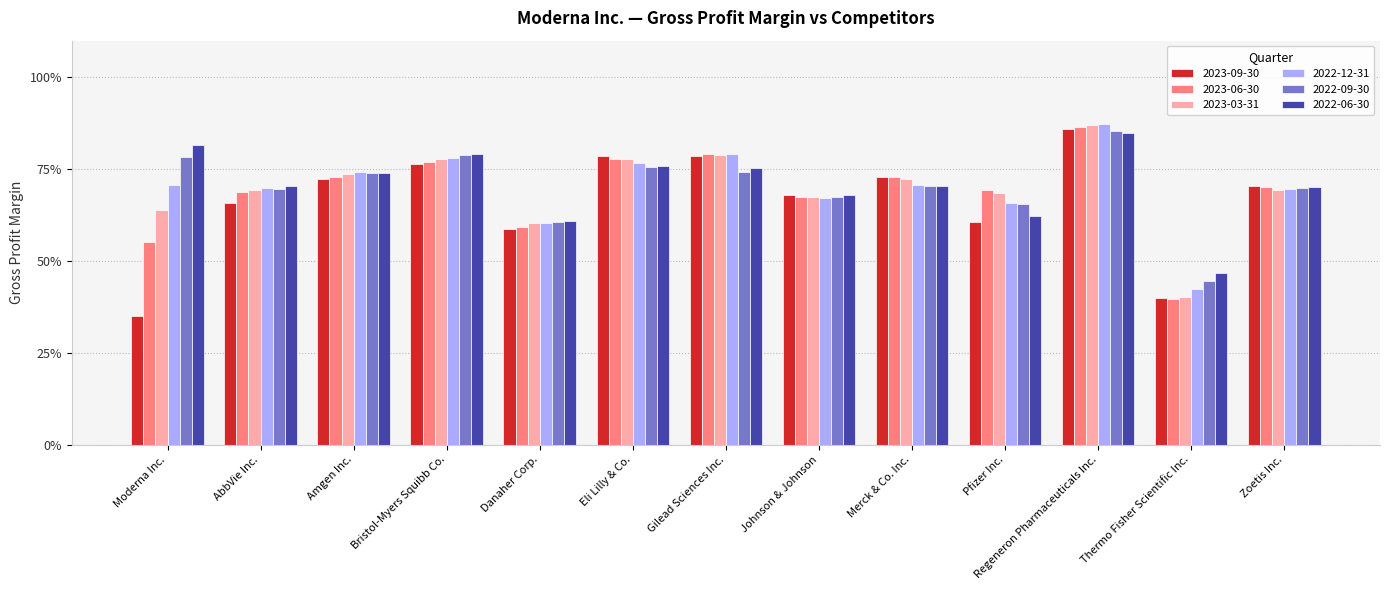

What are all the series names shown in the legend?

2023-09-30, 2023-06-30, 2023-03-31, 2022-12-31, 2022-09-30, 2022-06-30